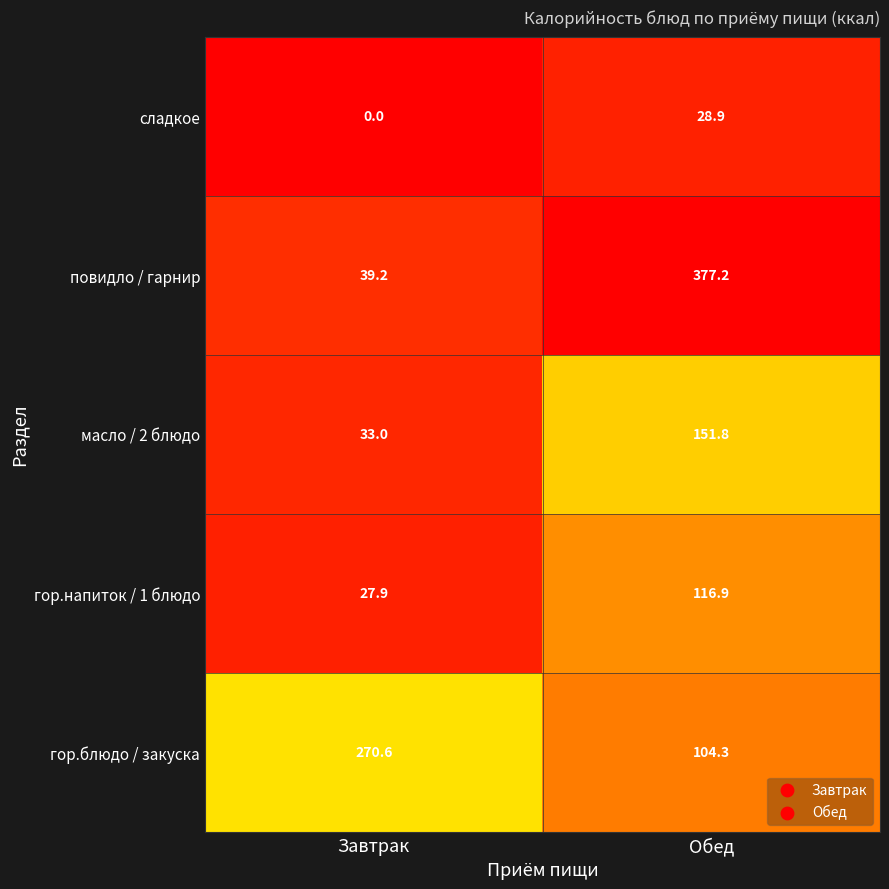

Reading right to left, extract all data points from this chart.

сладкое: Обед=28.9	Завтрак=0.0
повидло / гарнир: Обед=377.2	Завтрак=39.2
масло / 2 блюдо: Обед=151.8	Завтрак=33.0
гор.напиток / 1 блюдо: Обед=116.9	Завтрак=27.9
гор.блюдо / закуска: Обед=104.3	Завтрак=270.6